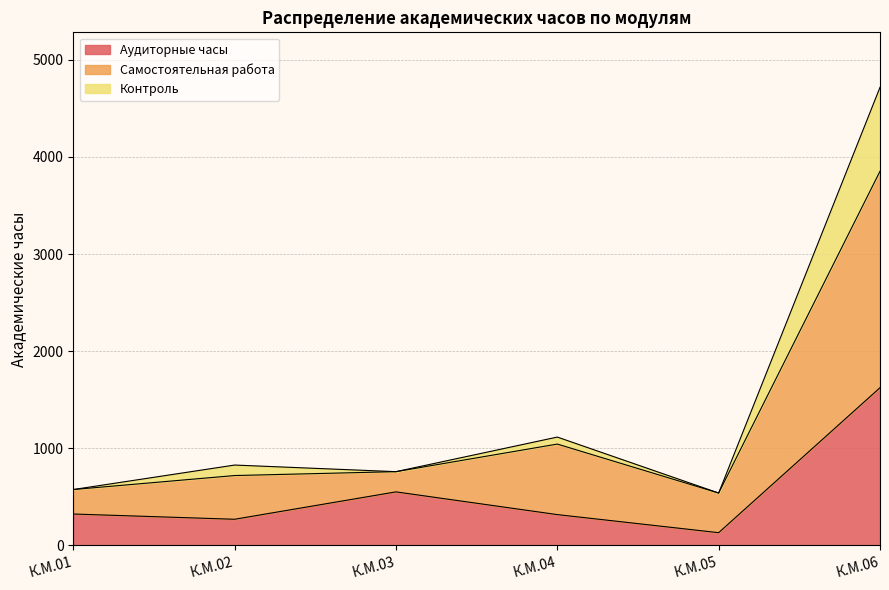

Does the chart display data point markers on the line(s)?

No